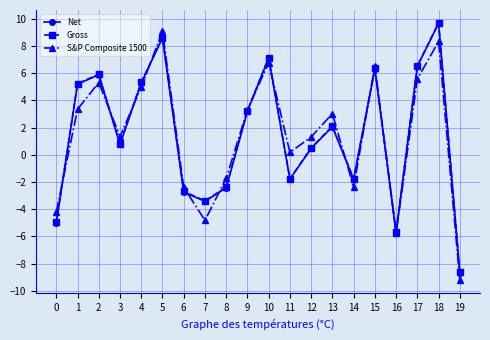

At which category does Gross reach its first local peak?

2